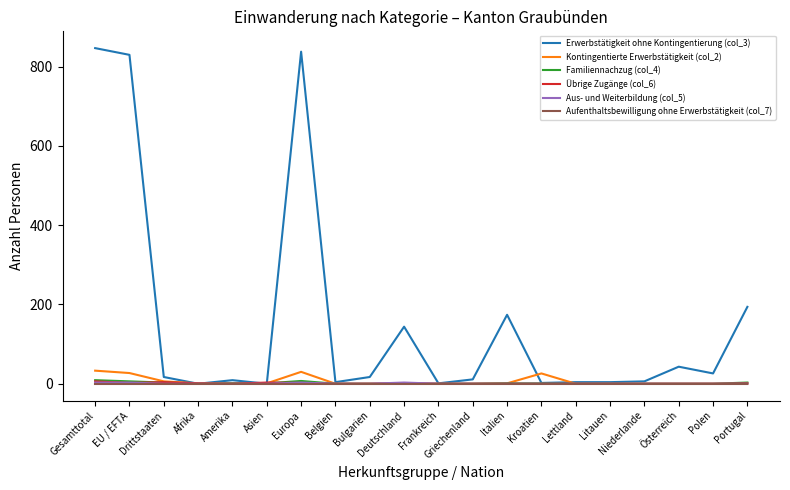

What are all the series names shown in the legend?

Erwerbstätigkeit ohne Kontingentierung (col_3), Kontingentierte Erwerbstätigkeit (col_2), Familiennachzug (col_4), Übrige Zugänge (col_6), Aus- und Weiterbildung (col_5), Aufenthaltsbewilligung ohne Erwerbstätigkeit (col_7)